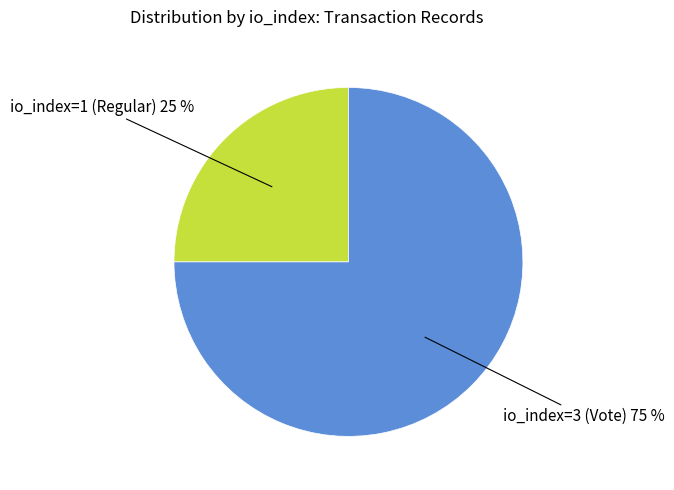

Is there any slice that represents more than half of the pie?

Yes